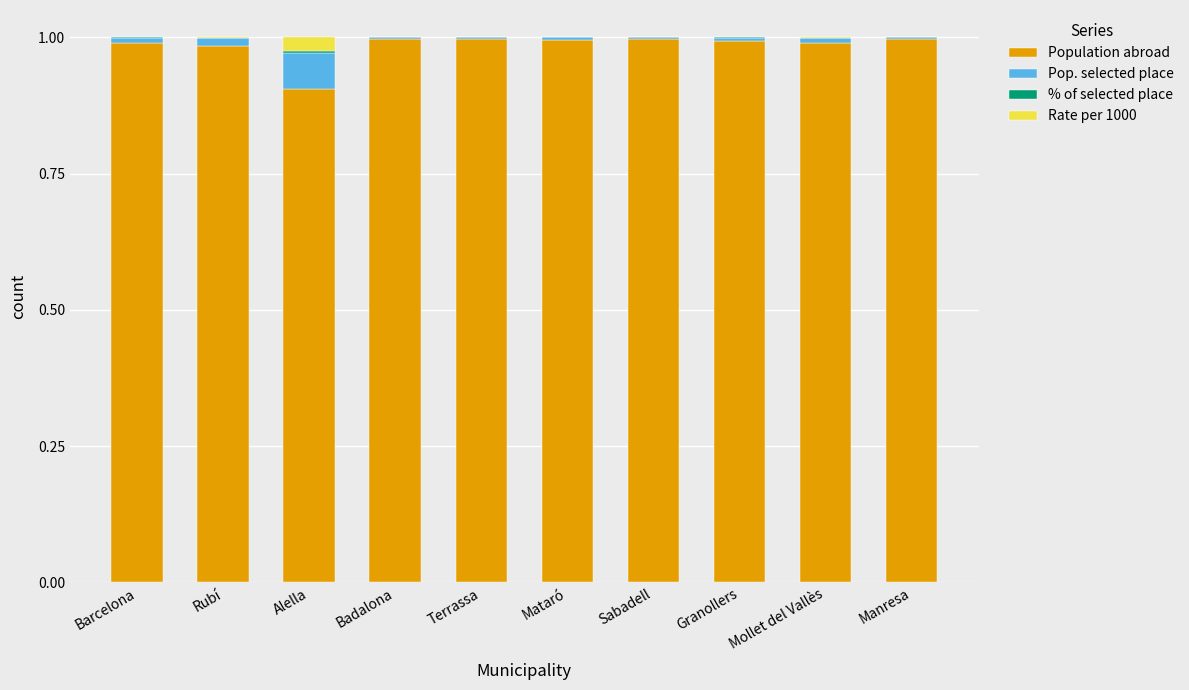

The value of Population abroad at Terrassa is 1.4. True or false?

False